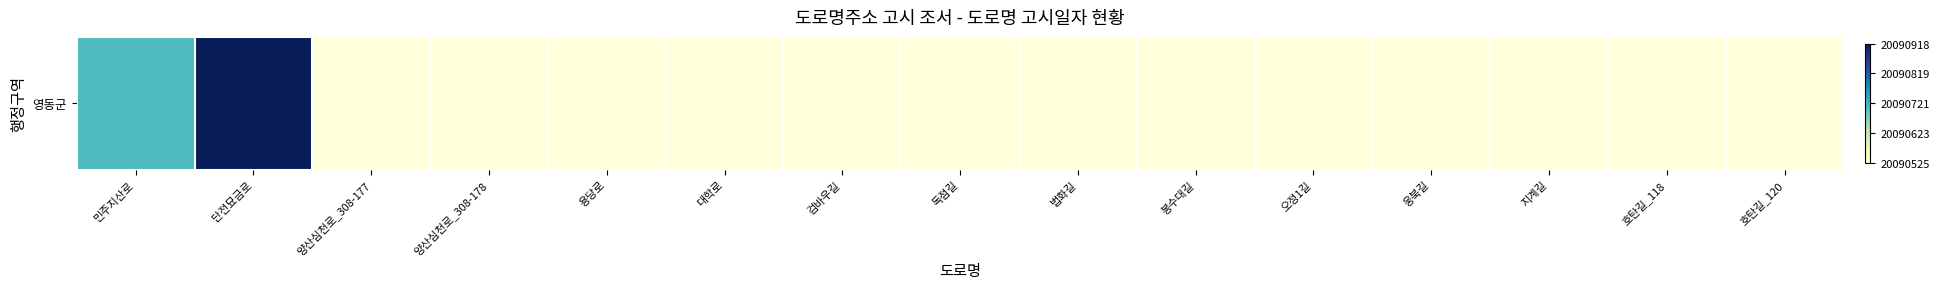

Rank the categories by value from highest to lowest.

단전묘금로, 민주지산로, 양산심천로_308-177, 양산심천로_308-178, 용당로, 대학로, 검바우길, 독점길, 법화길, 봉수대길, 오정1길, 웅북길, 지계길, 호탄길_118, 호탄길_120